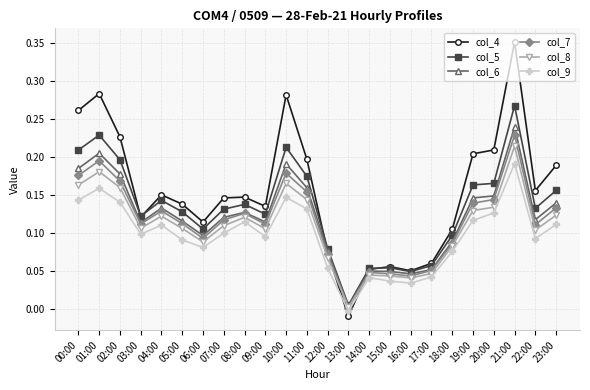

Is it true that col_9 equals 0.1 at 12:00?

True